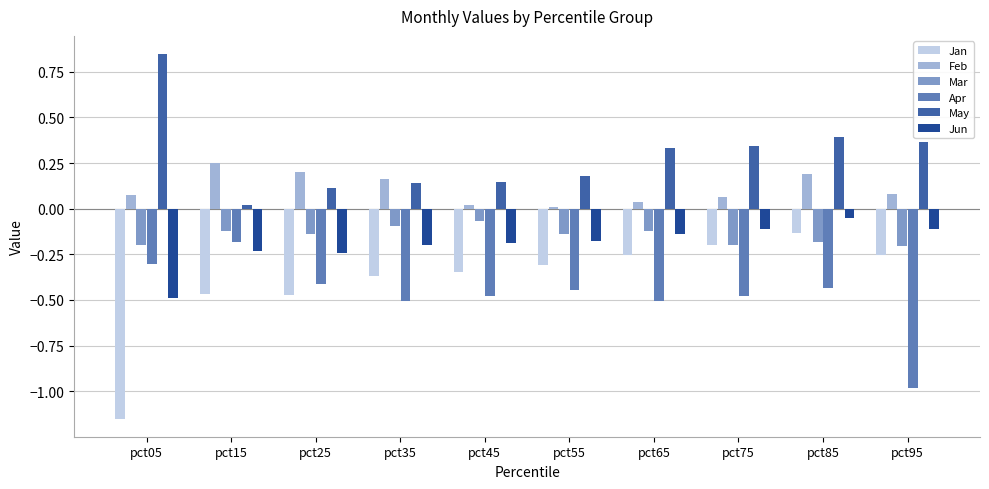

Does the chart contain stacked bars?

No